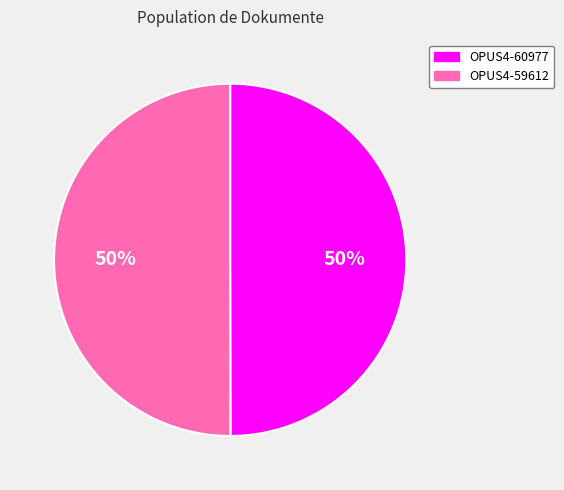

To the nearest percent, what is the average slice percentage?

50%